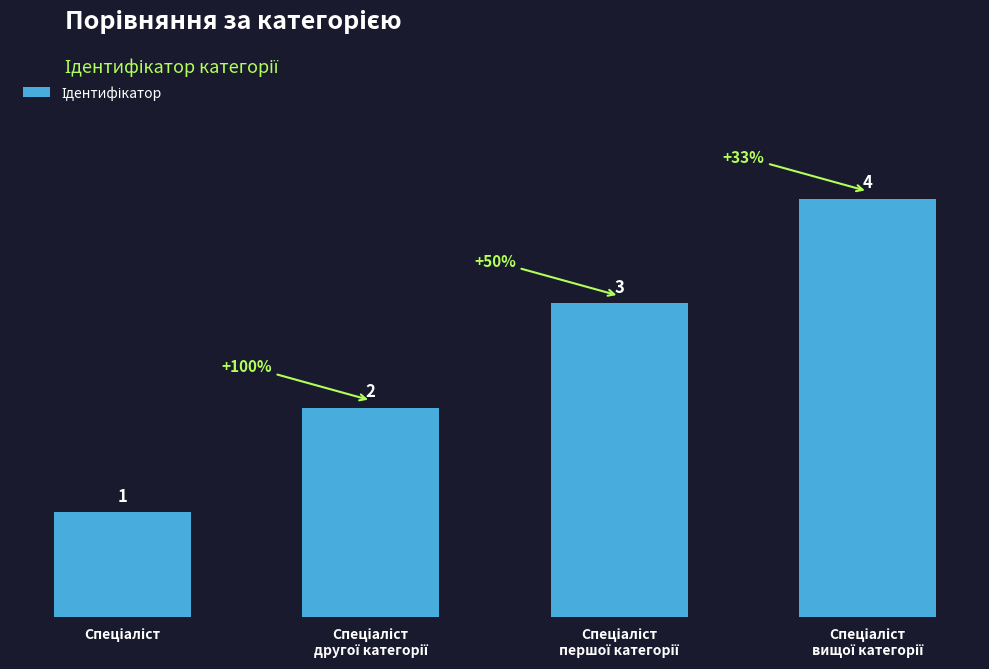

What is the maximum value shown in the chart?

4